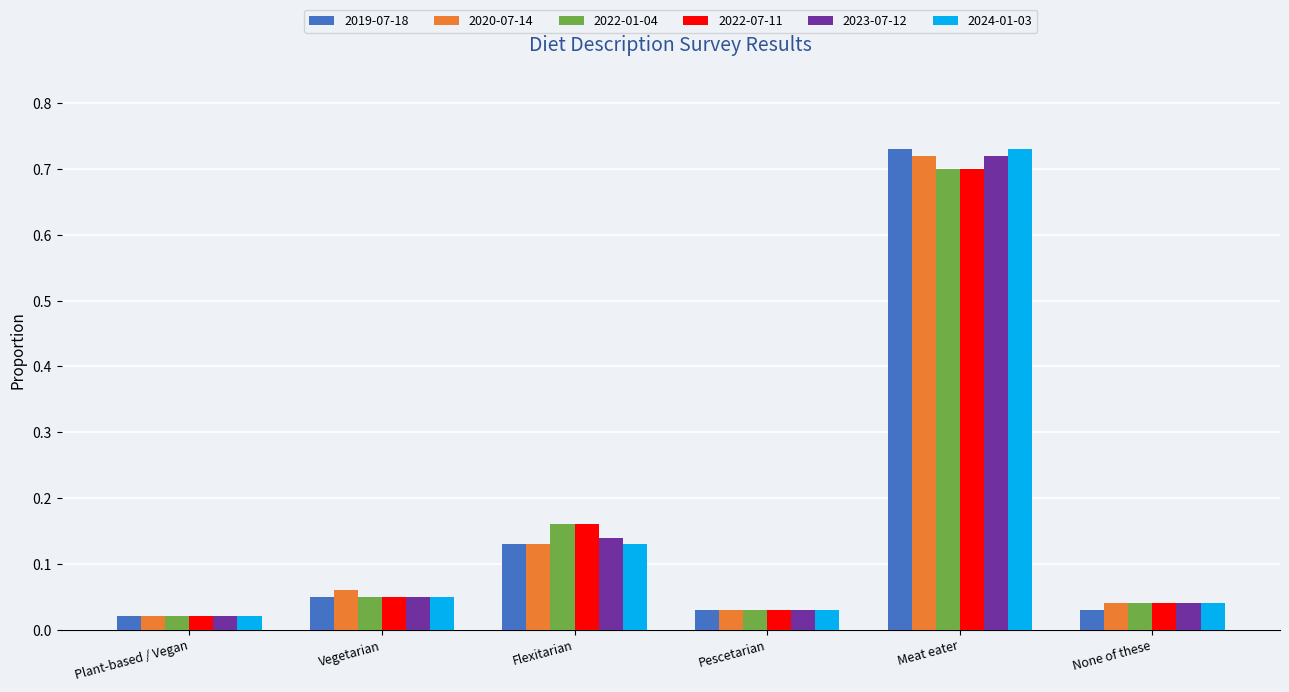

At how many categories does at least one series exceed 0?

6